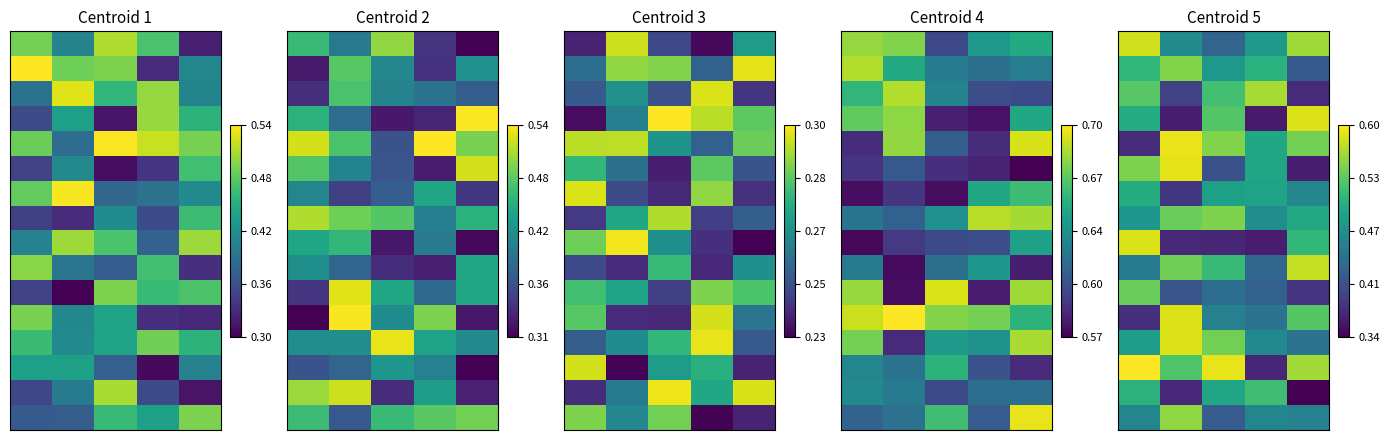

How many data points does each series have?

5